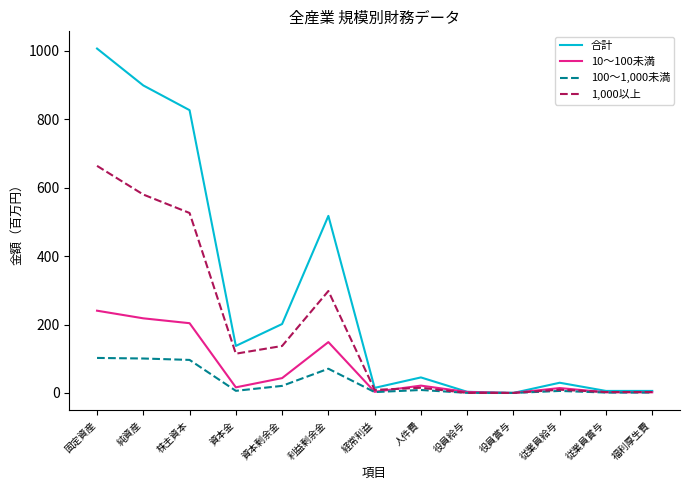

What is the total value across all series at 純資産?

1796.9